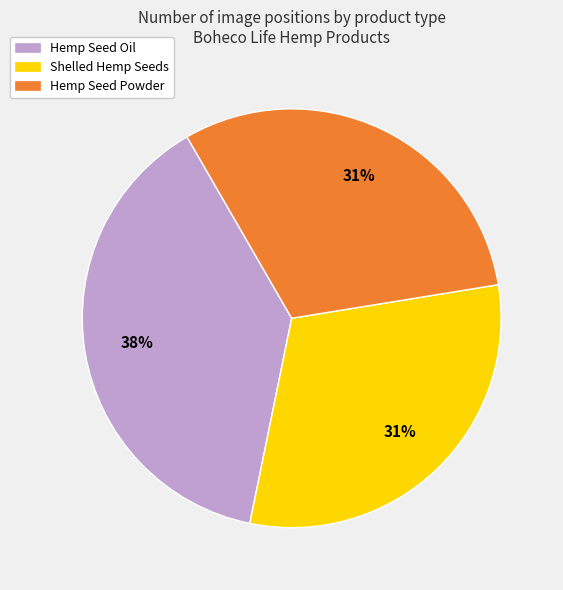

To the nearest percent, what is the average slice percentage?

33%